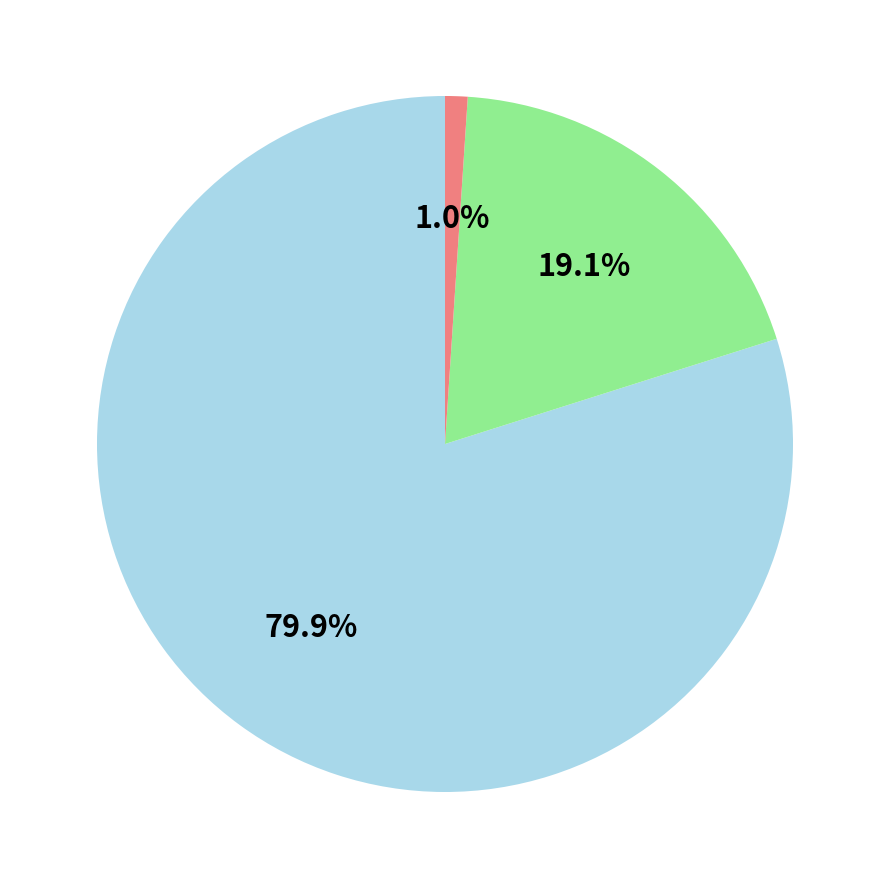

To the nearest percent, what is the difference between the largest and smallest slice percentages?

79%